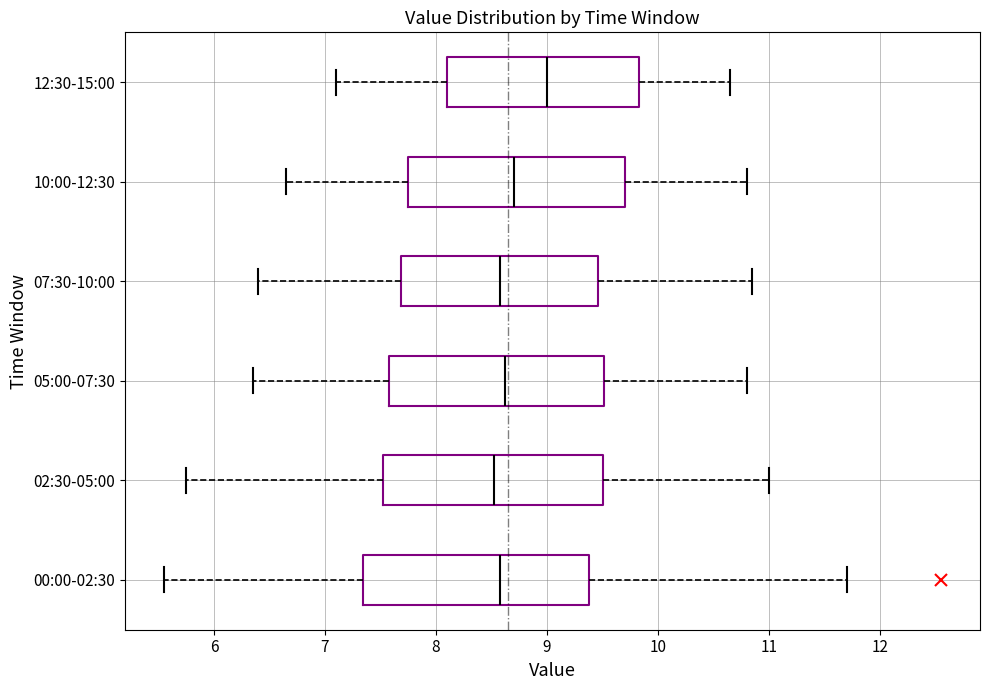

Reading bottom to top, transcribe this box plot: for each box, give where its median line is, the range the box spans, and where its two whiskers end, as read against the x-axis. The values are not printed on the chart, so give them approximately, as read against the axis.

00:00-02:30: median 8.6, box 7.3 to 9.4, whiskers 5.6 to 11.7
02:30-05:00: median 8.5, box 7.5 to 9.5, whiskers 5.8 to 11.0
05:00-07:30: median 8.6, box 7.6 to 9.5, whiskers 6.4 to 10.8
07:30-10:00: median 8.6, box 7.7 to 9.5, whiskers 6.4 to 10.9
10:00-12:30: median 8.7, box 7.8 to 9.7, whiskers 6.7 to 10.8
12:30-15:00: median 9.0, box 8.1 to 9.8, whiskers 7.1 to 10.7